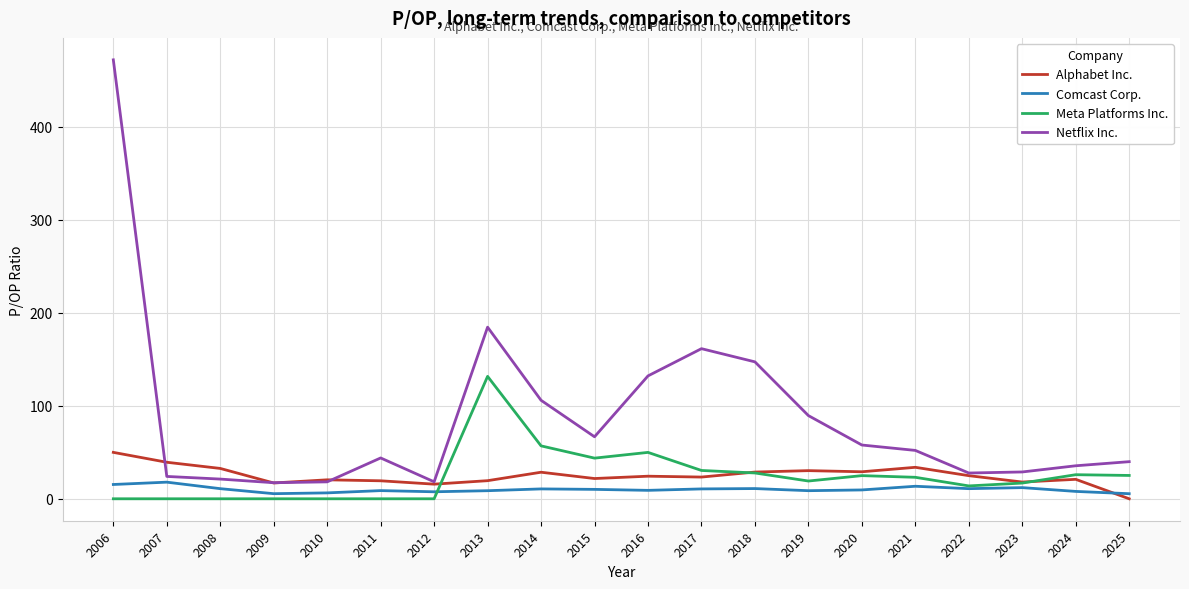

Rank the series by their maximum value, from lowest to highest.

Comcast Corp., Alphabet Inc., Meta Platforms Inc., Netflix Inc.